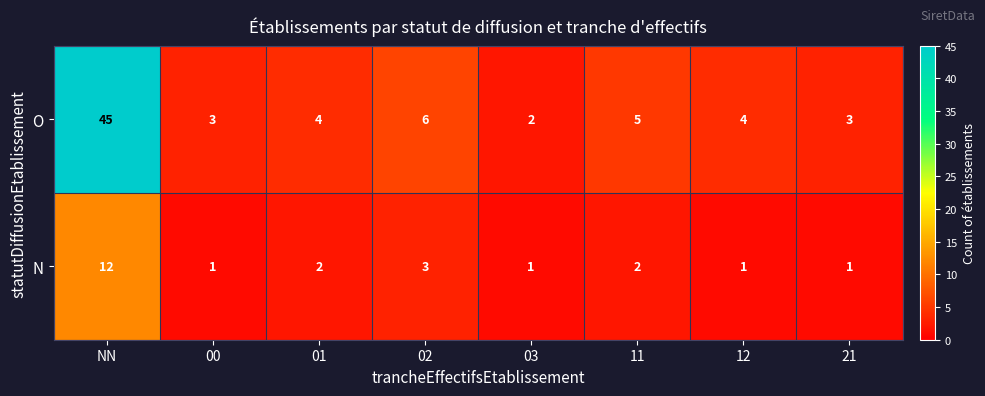

Is it true that O equals 27 at NN?

False